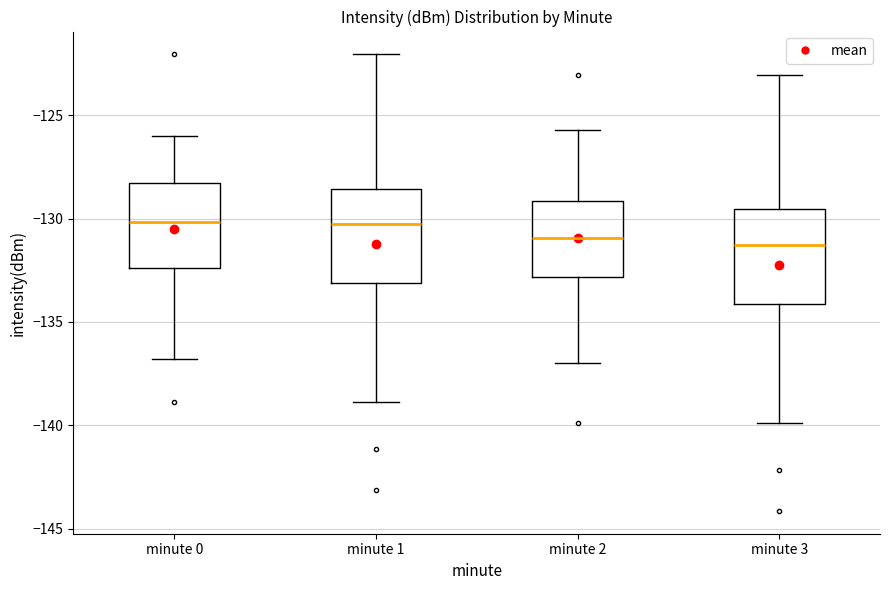

Reading left to right, read every box against the y-axis: the position of its median line, the range the box covers, and the ends of its whiskers. The values are not printed on the chart, so give them approximately, as read against the axis.

minute 0: median -130.0, box -132.5 to -128.5, whiskers -137.0 to -126.0
minute 1: median -130.5, box -133.0 to -128.5, whiskers -139.0 to -122.0
minute 2: median -131.0, box -133.0 to -129.0, whiskers -137.0 to -125.5
minute 3: median -131.5, box -134.0 to -129.5, whiskers -140.0 to -123.0